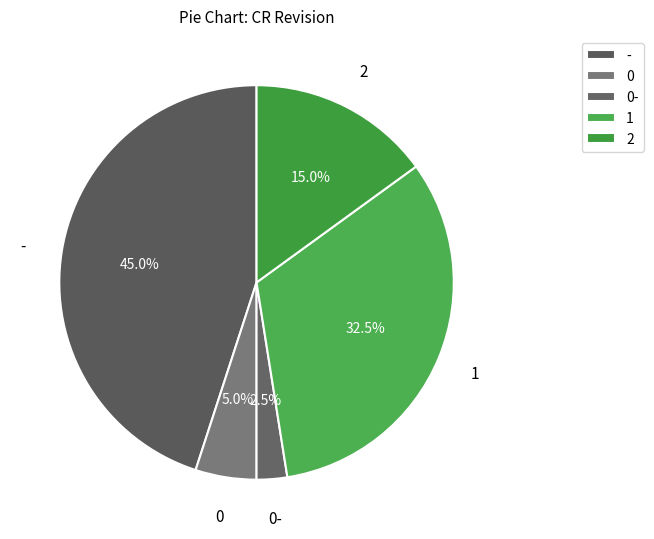

What is the smallest slice in the pie chart?

0-